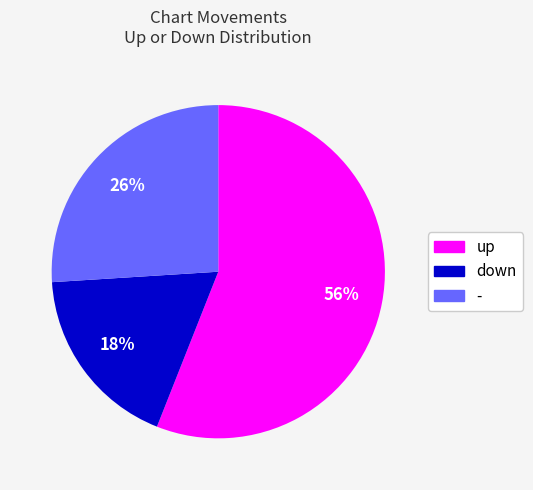

Which slice is the largest?

up